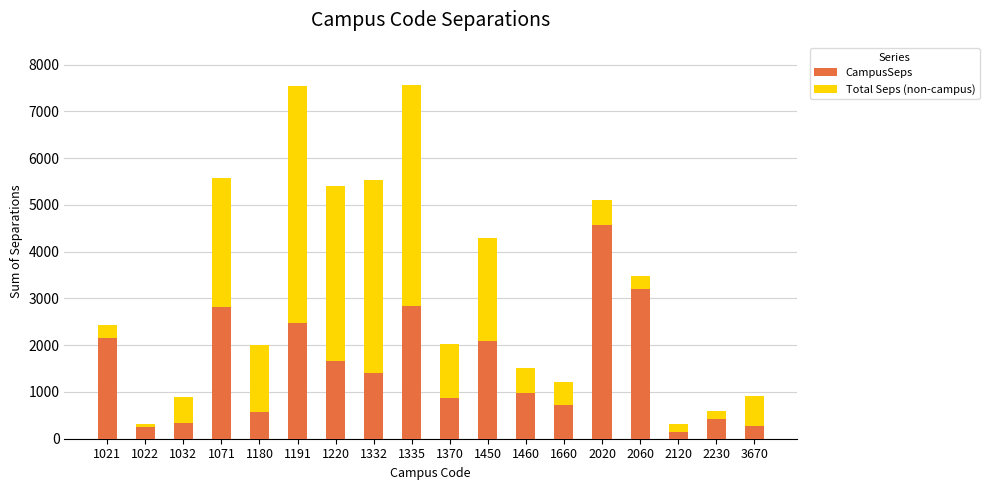

What is the value of the CampusSeps bar at the 2nd from the left?

253.7